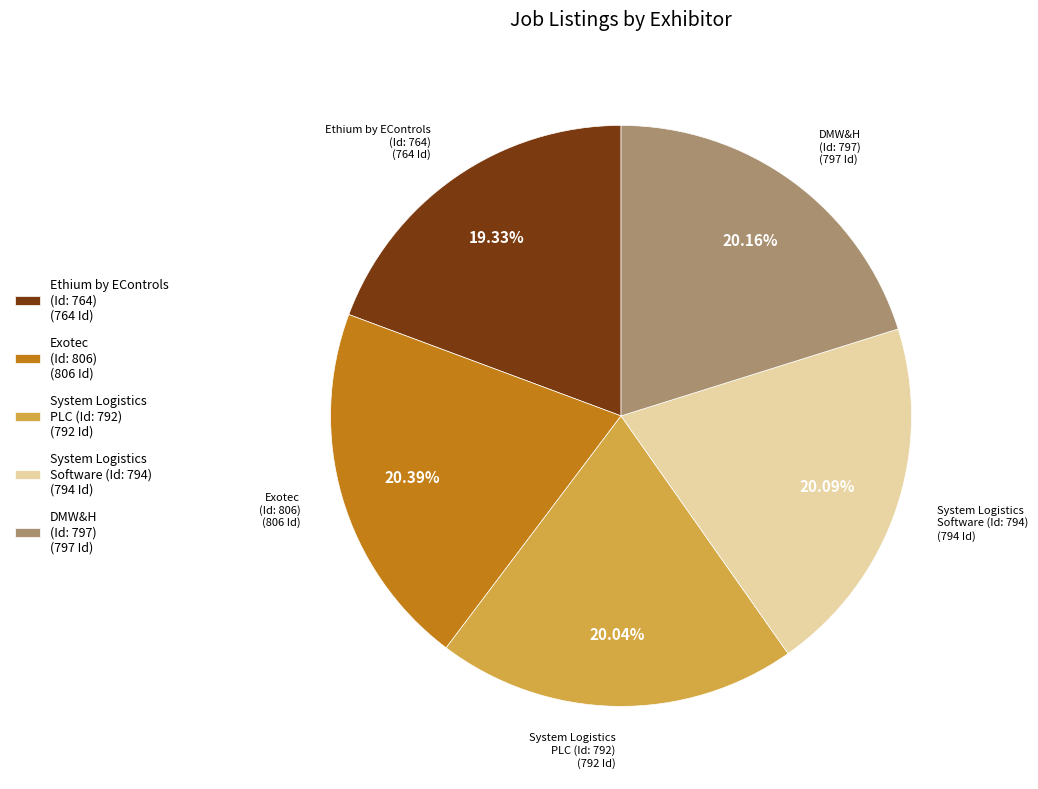

Does Ethium by EControls (Id: 764) (764 Id) account for over 50% of the chart?

No